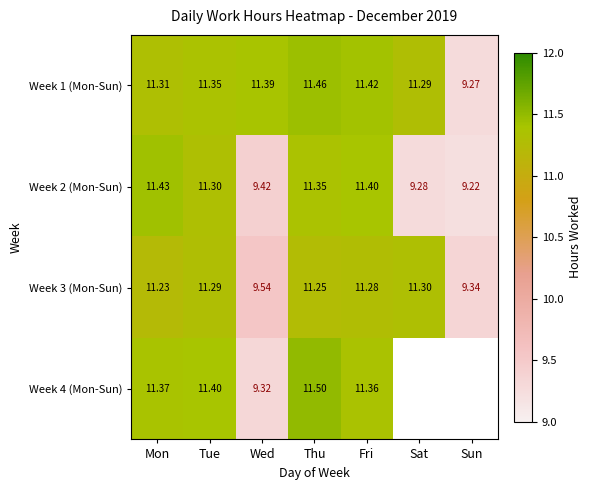

What is the spread (max minus min) of values at Thu?

0.2